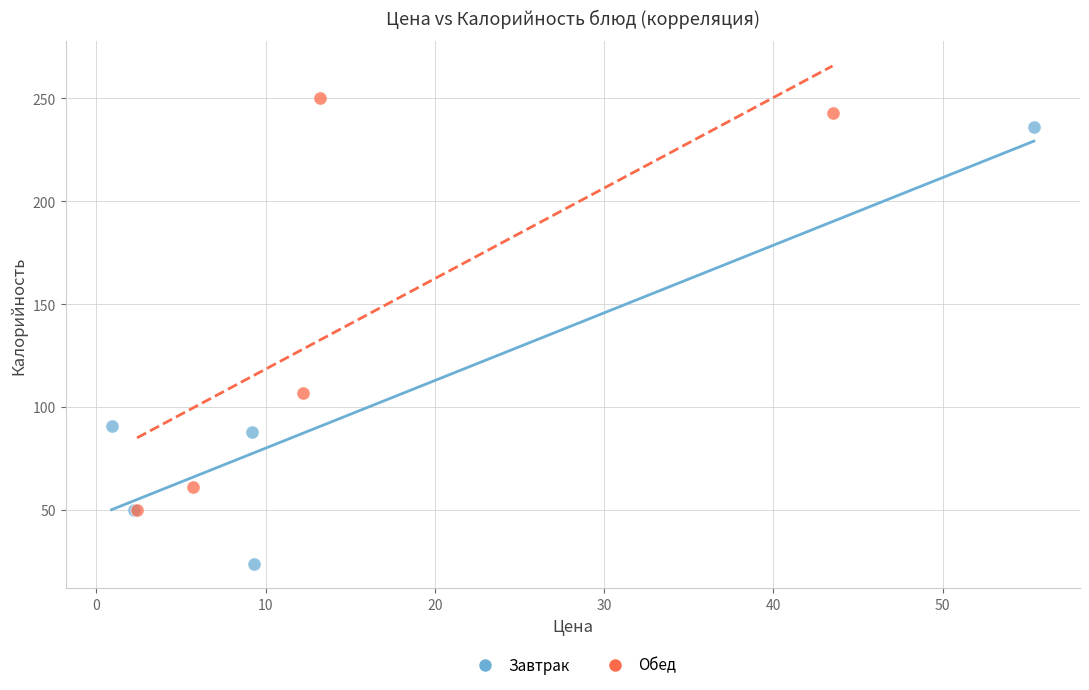

Which series contains the highest Y value?

Обед